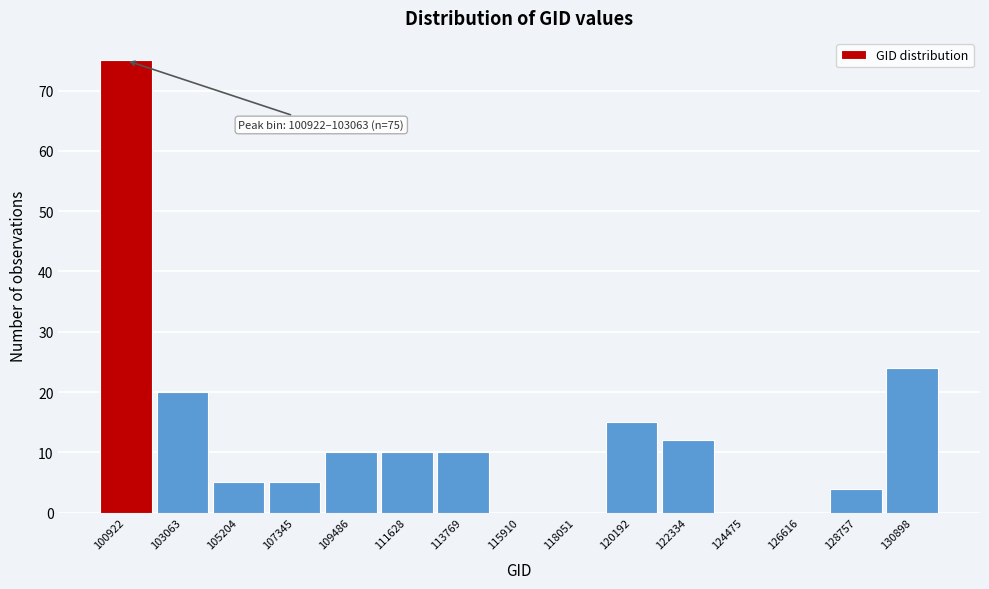

Reading left to right, extract all data points from this chart.

100922=75	103063=20	105204=5	107345=5	109486=10	111628=10	113769=10	115910=0	118051=0	120192=15	122334=12	124475=0	126616=0	128757=4	130898=24